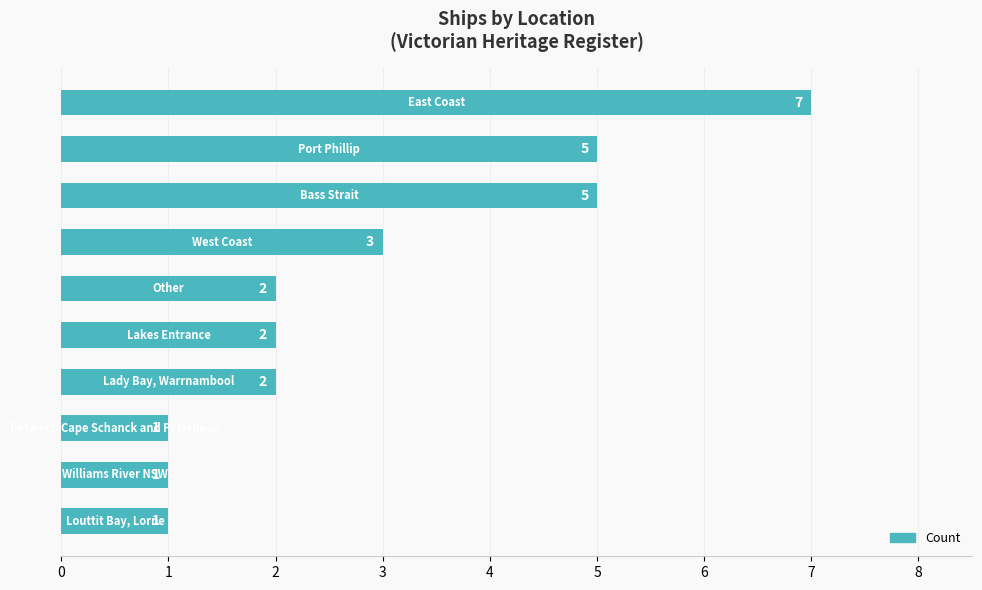

What is the average value?

3